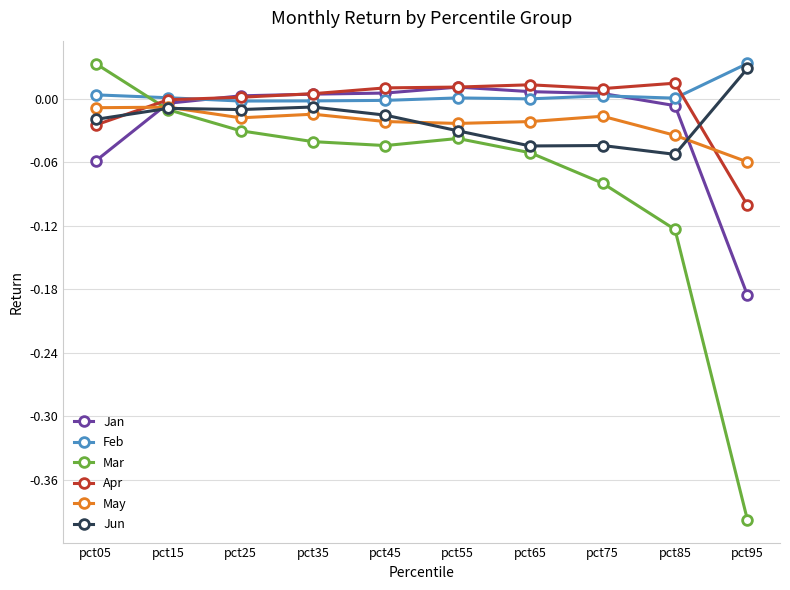

Is the value of Jun at pct35 greater than the value of Jan at pct35?

No